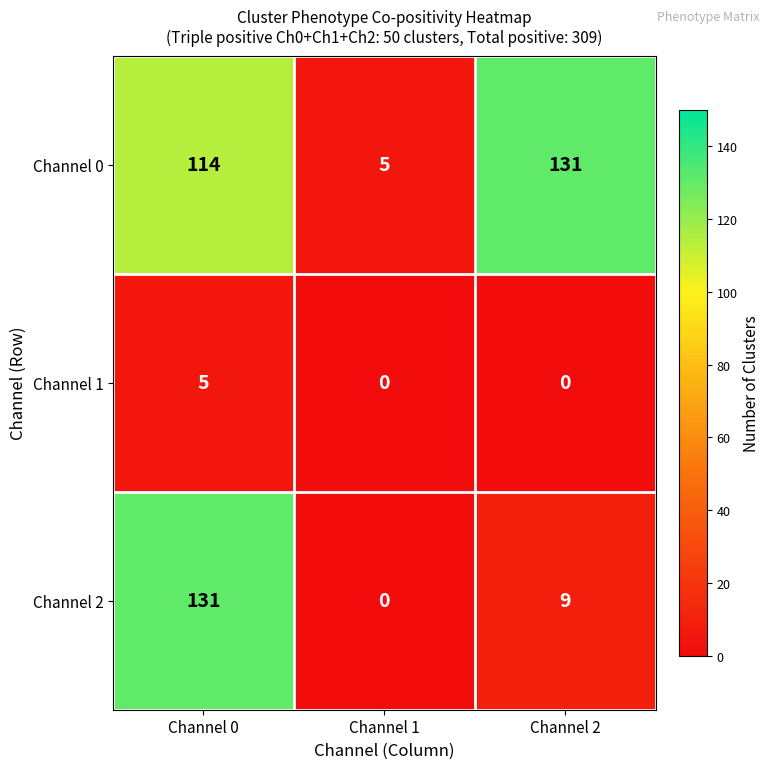

The Channel 2 series shows 131 at Channel 0. True or false?

True